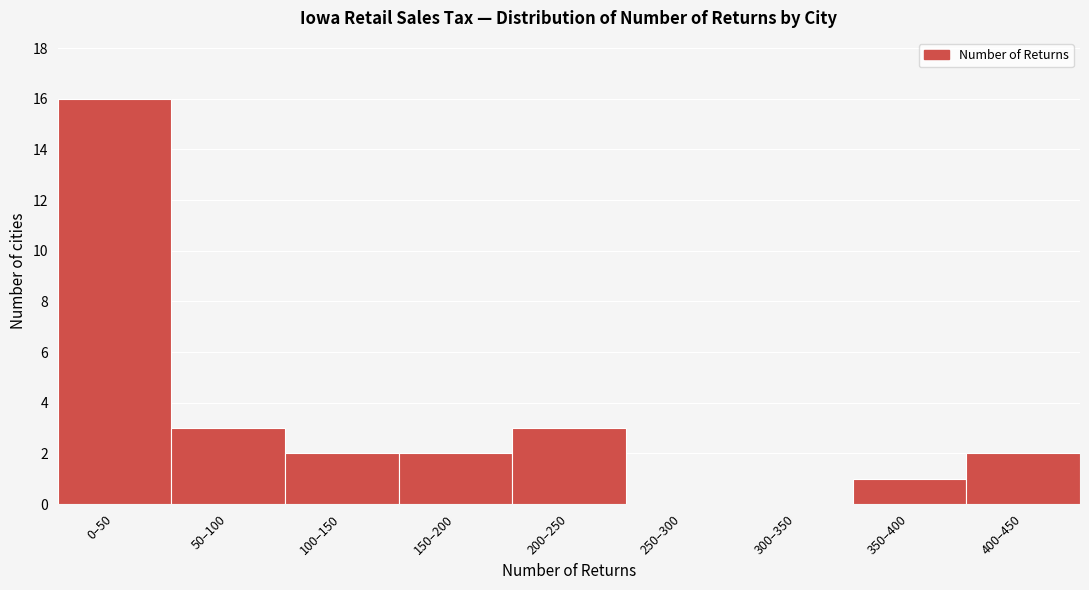

Reading left to right, what are all the values shown in this chart?

0–50=16	50–100=3	100–150=2	150–200=2	200–250=3	250–300=0	300–350=0	350–400=1	400–450=2